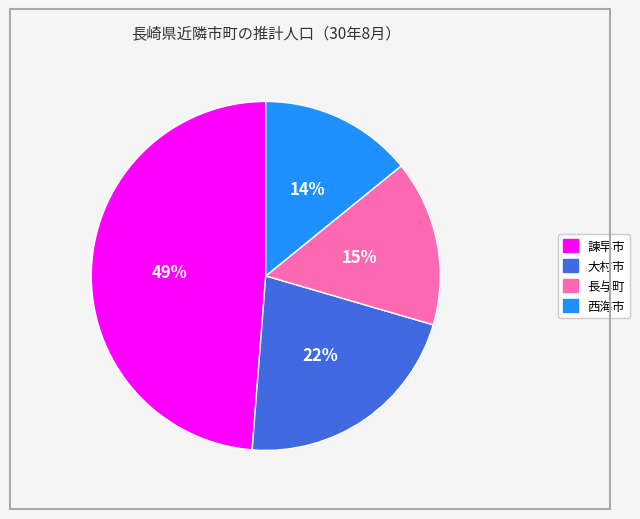

Is there a majority slice in this chart?

No